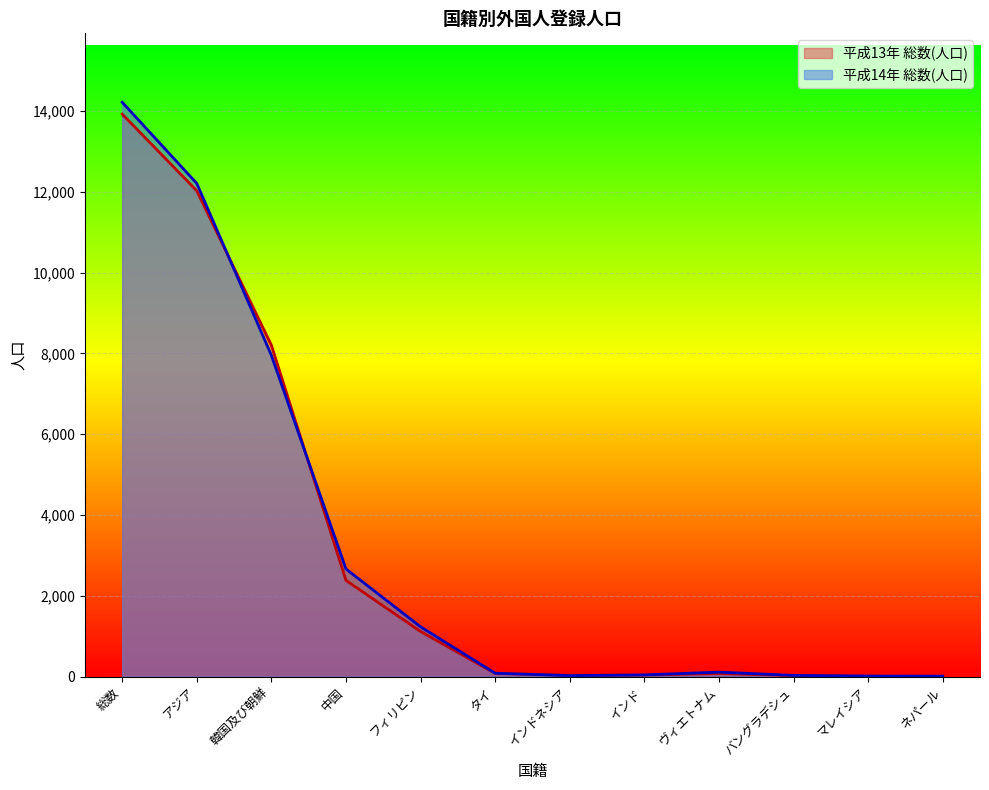

Which category has the highest value in the 平成14年 総数(人口) series?

総数